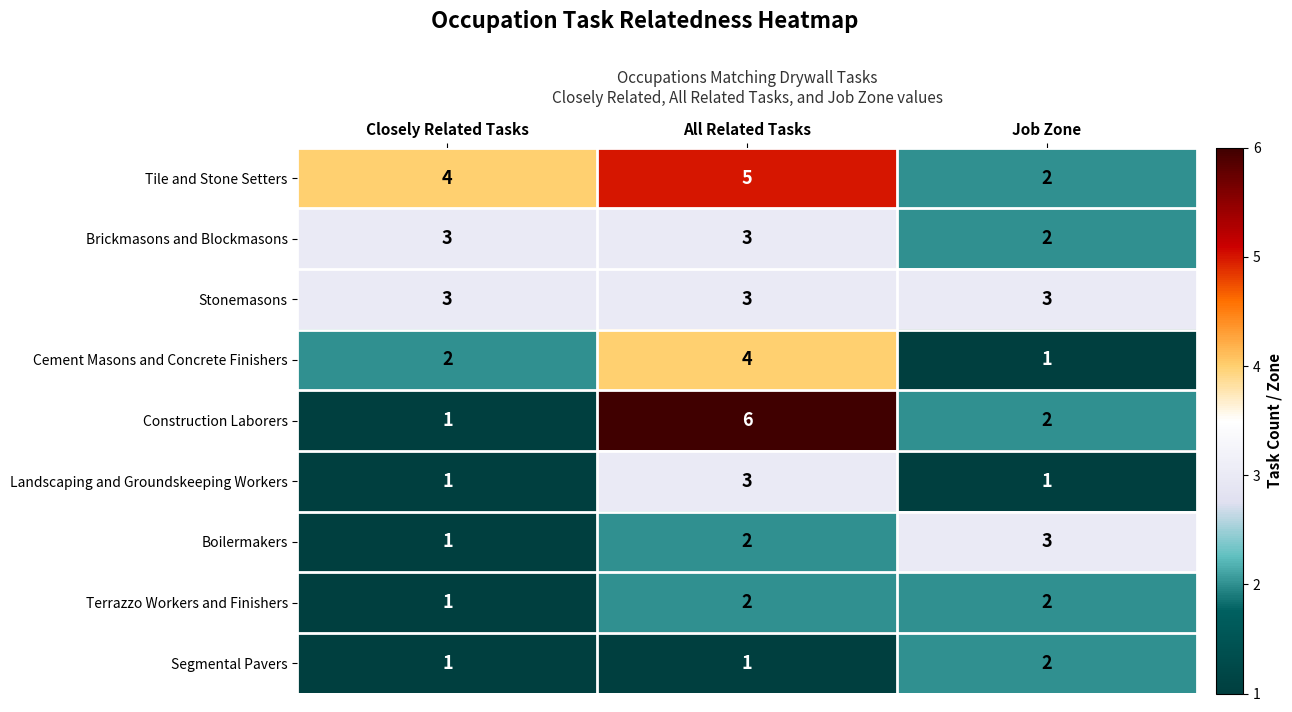

At how many categories does at least one series exceed 2?

3